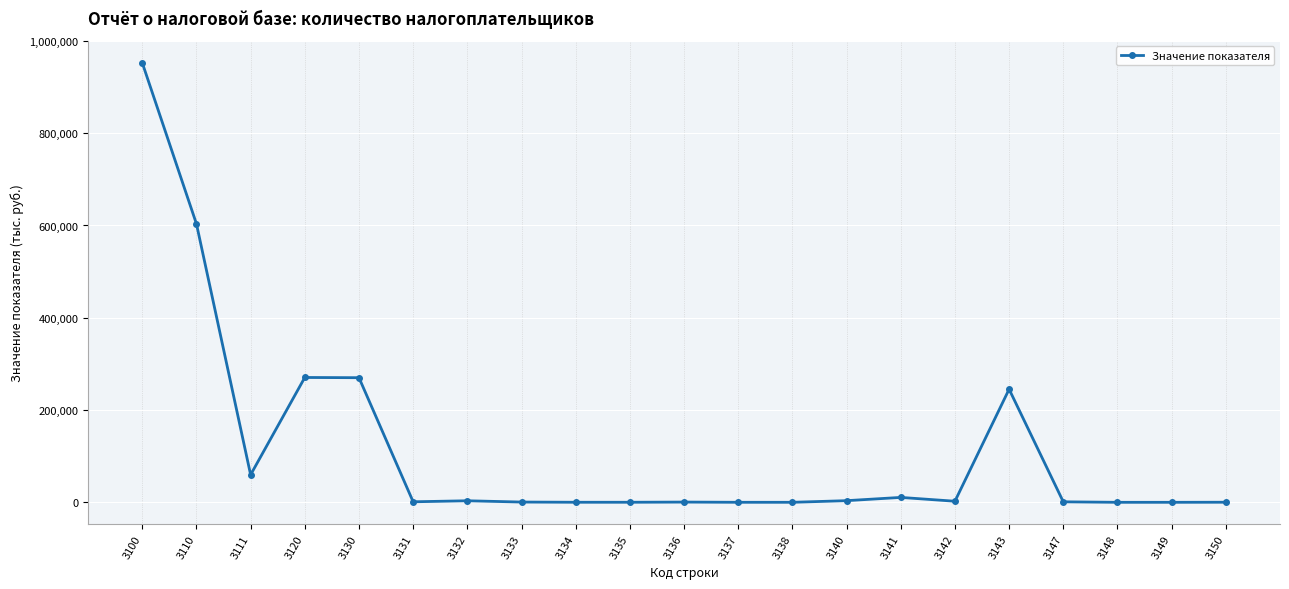

What is the sum of all values?

2425517